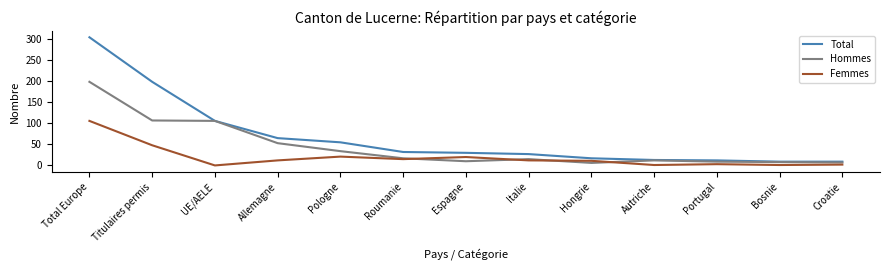

The Femmes series shows 83 at Titulaires permis. True or false?

False